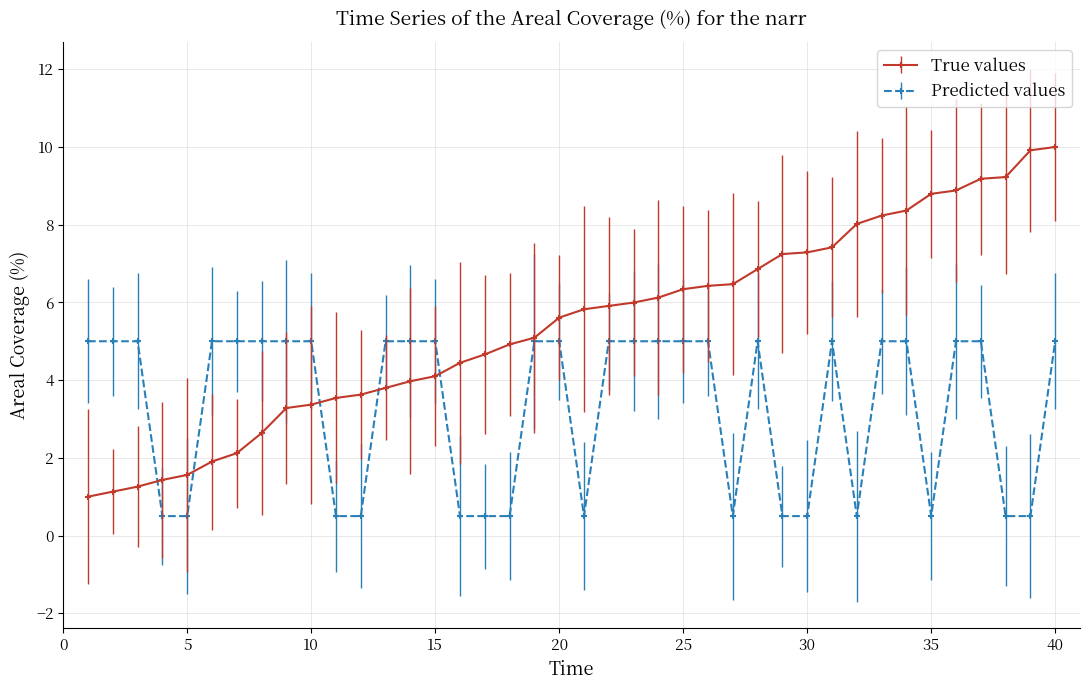

Which series has the largest range (max minus min)?

True values